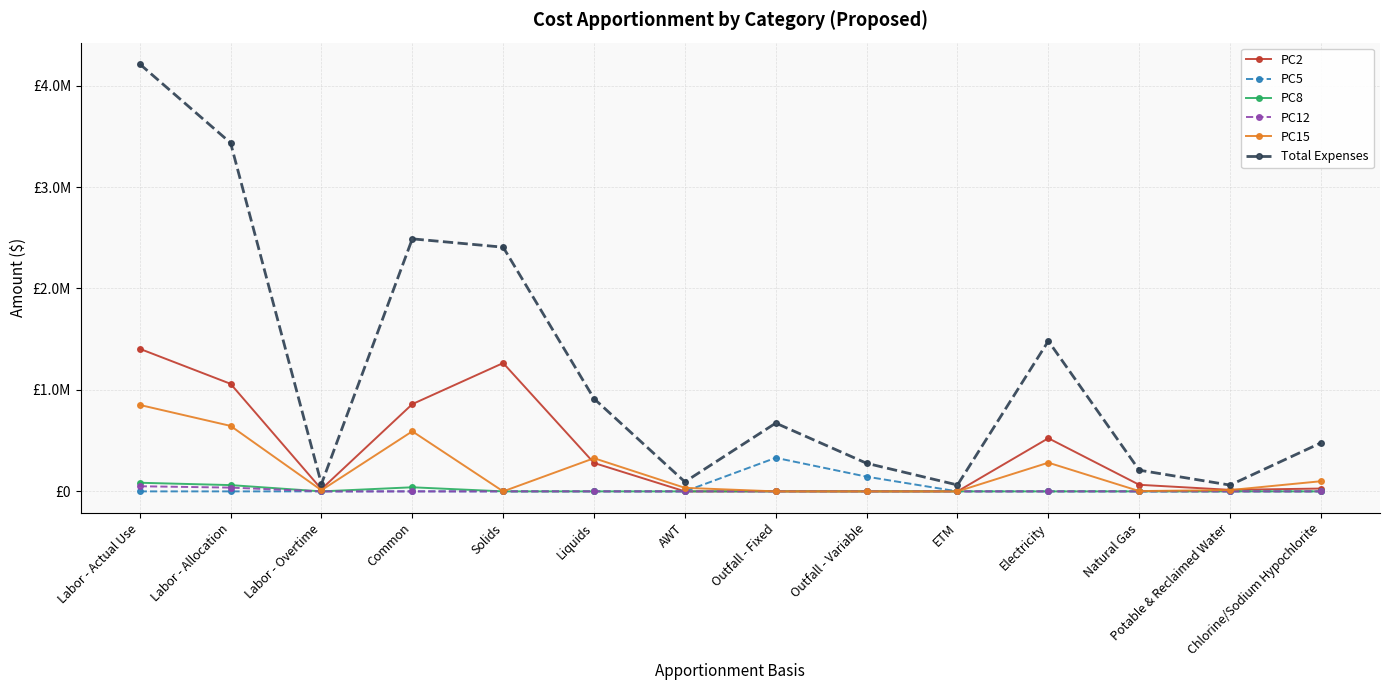

Is the value of PC12 at Labor - Allocation greater than the value of PC2 at ETM?

Yes